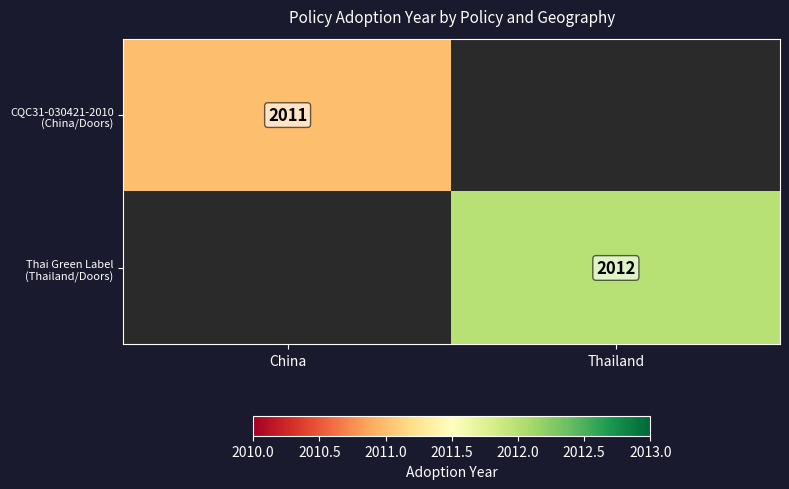

At how many categories does at least one series exceed 2011?

1